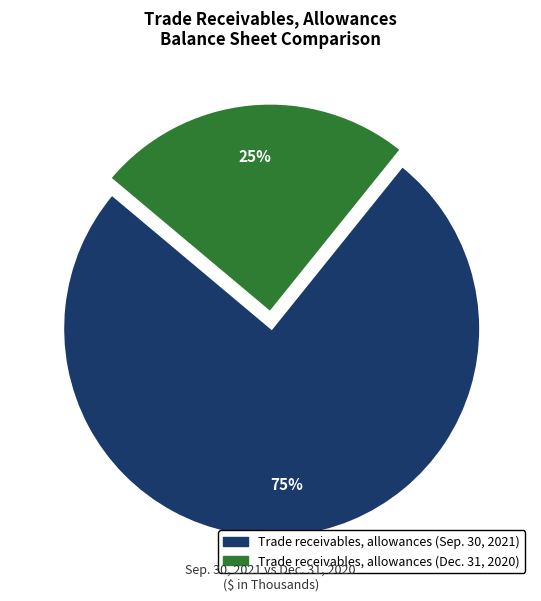

The Trade receivables, allowances (Dec. 31, 2020) slice represents 36% of the pie. True or false?

False